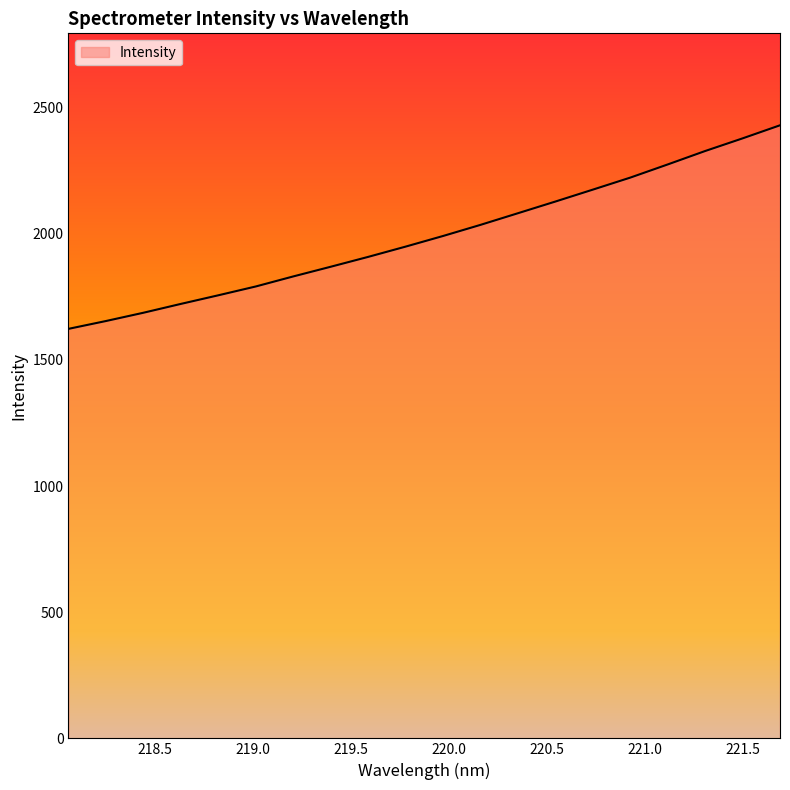

What is the maximum value shown in the chart?

2429.6